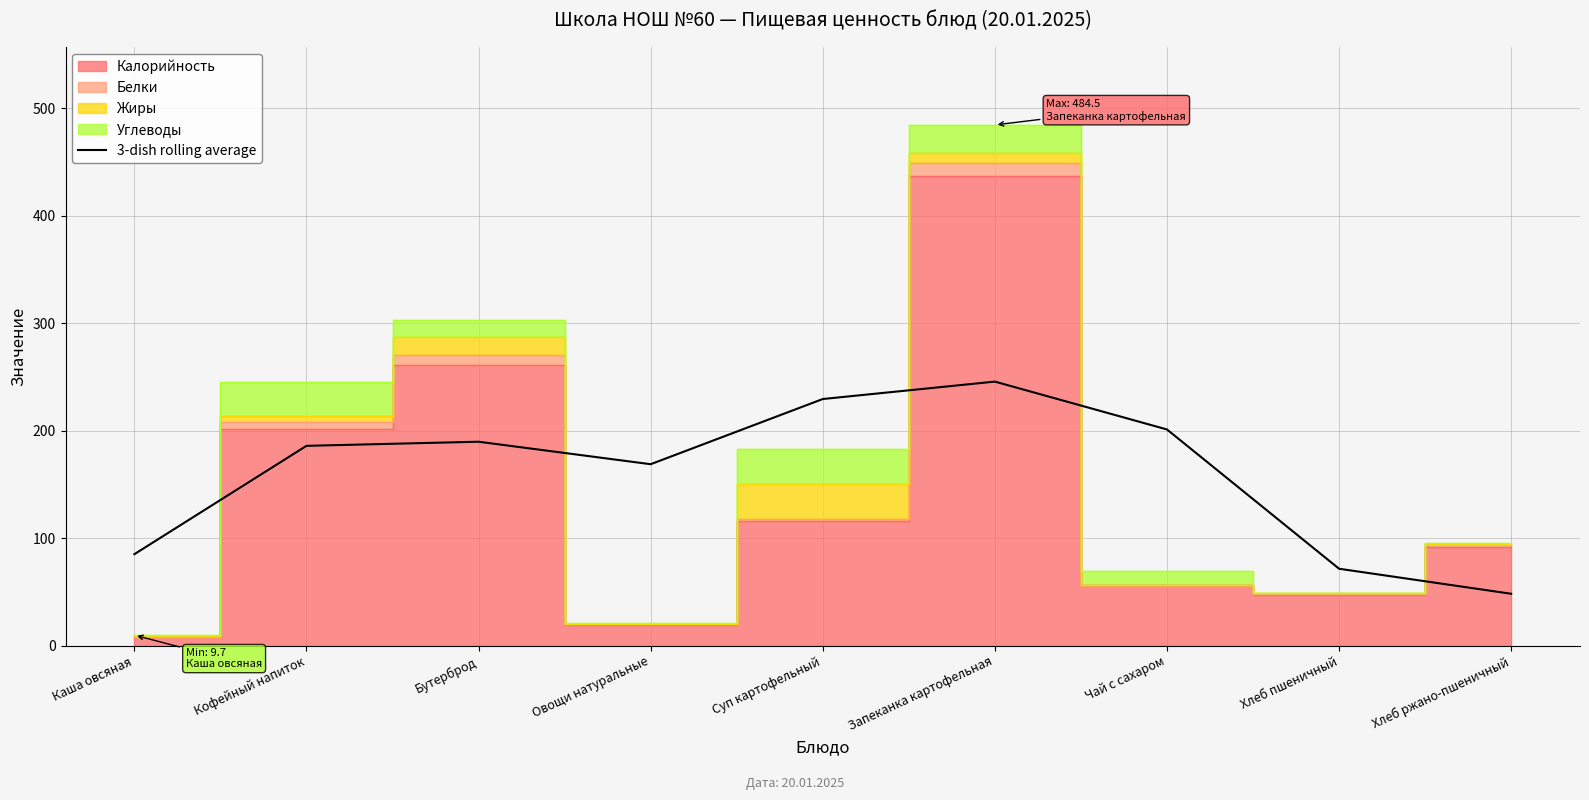

How many interior local valleys (lower than both neighbors) does the data have?

1